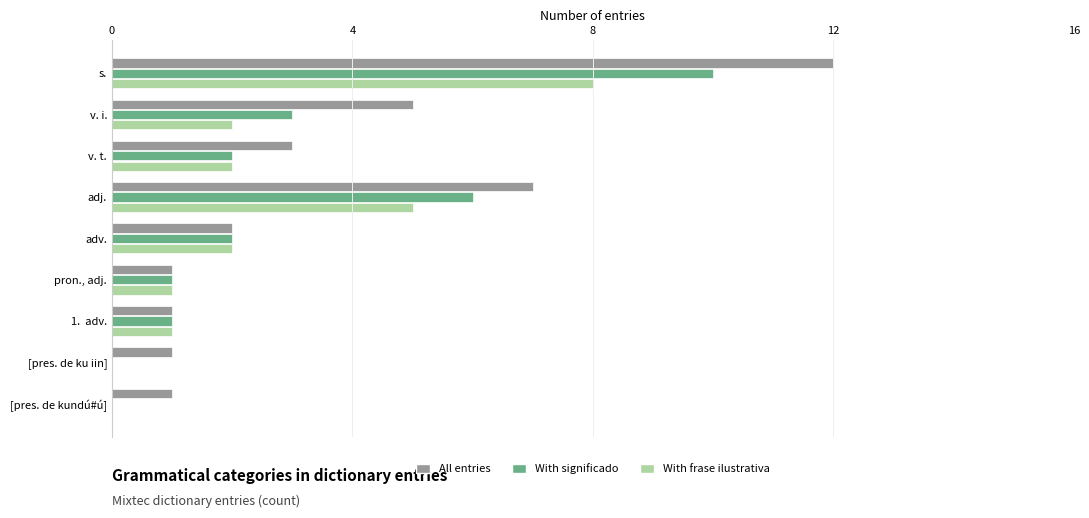

How many With frase ilustrativa values are between 1 and 2?

5